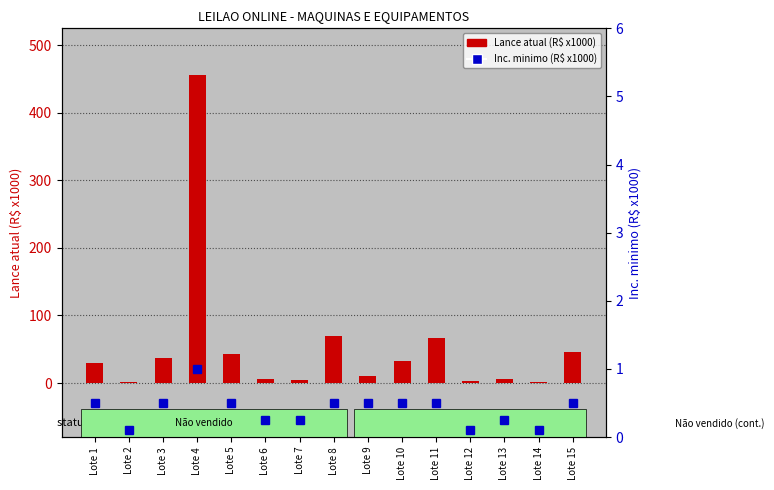

What is the average value of the Inc. minimo (R$ x1000) series?

0.4